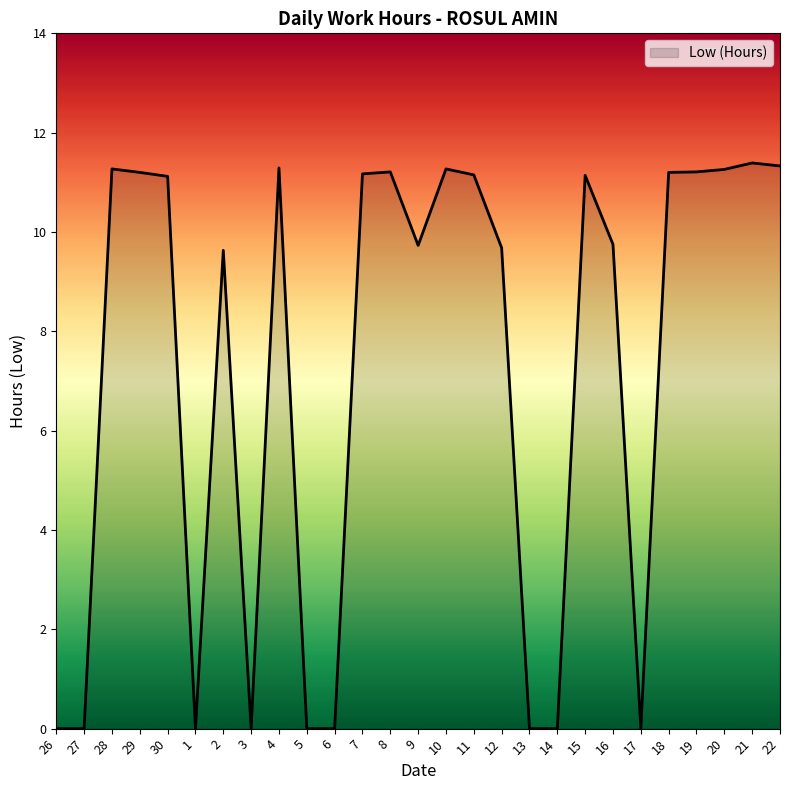

What is the maximum value shown in the chart?

11.4